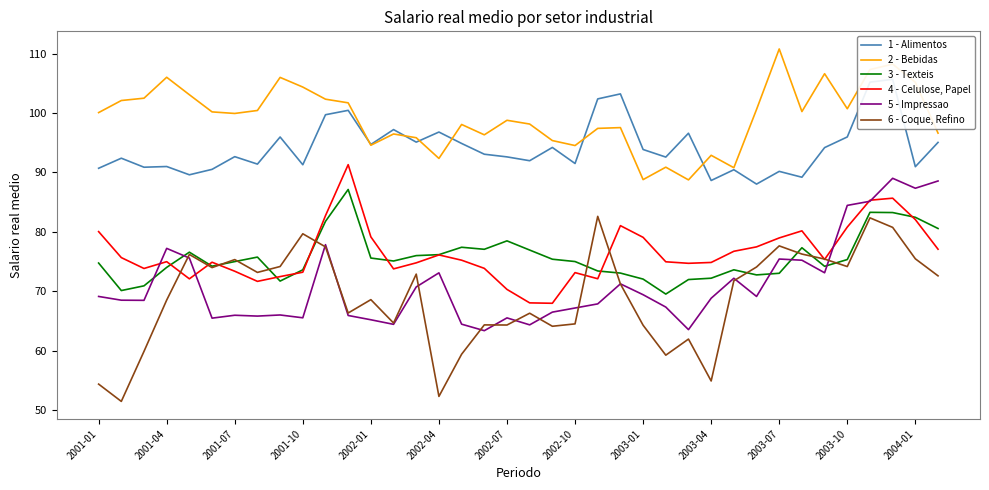

What is the maximum value for 5 - Impressao?

89.0